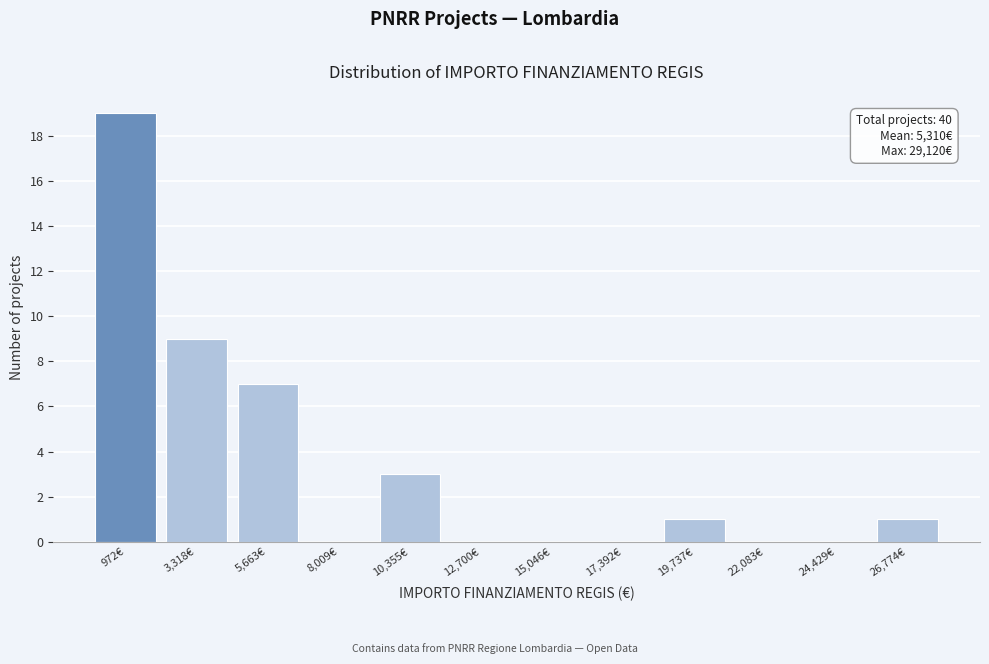

Reading right to left, extract all data points from this chart.

26,774€=1	24,429€=0	22,083€=0	19,737€=1	17,392€=0	15,046€=0	12,700€=0	10,355€=3	8,009€=0	5,663€=7	3,318€=9	972€=19